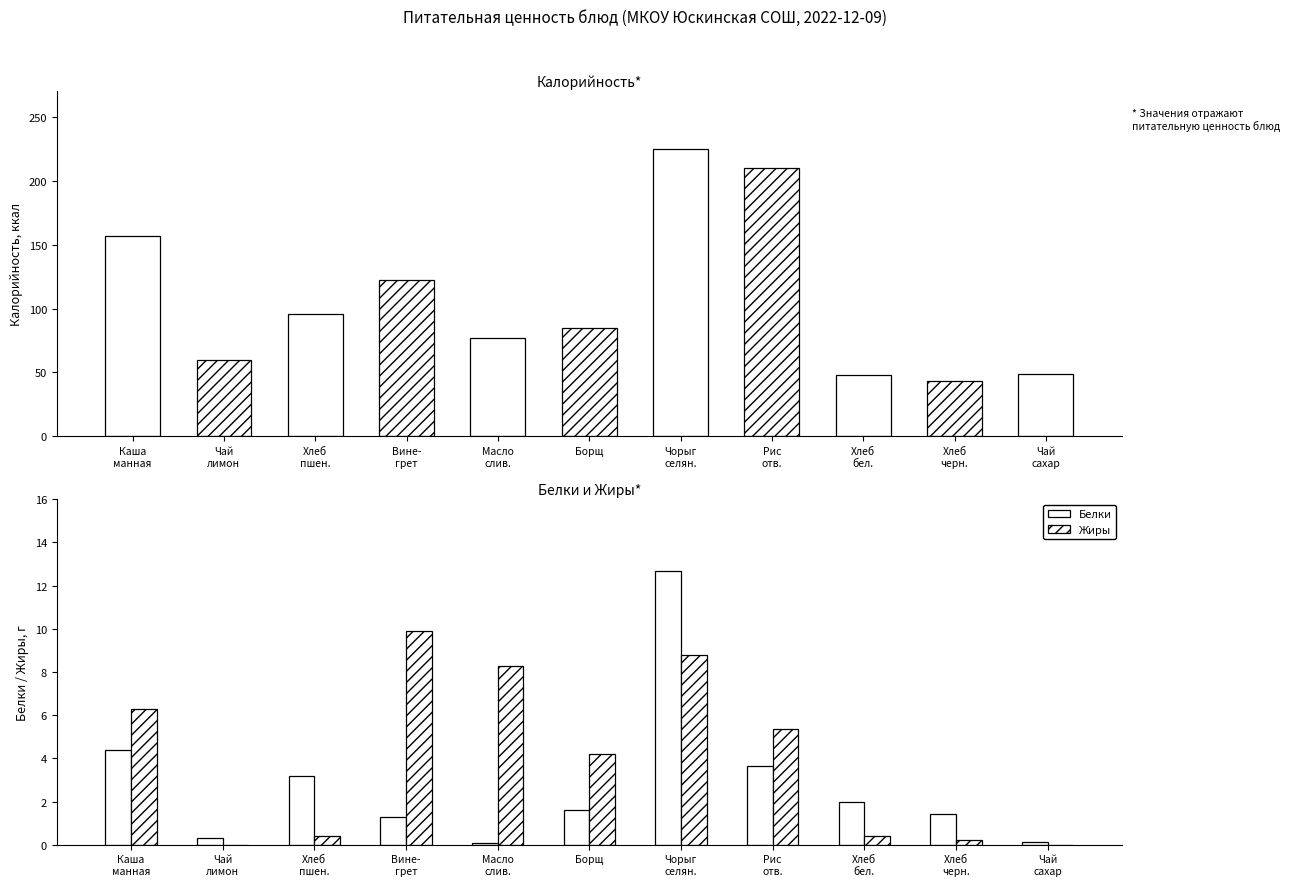

What is the difference between the maximum and minimum values in the Калорийность series?

182.0